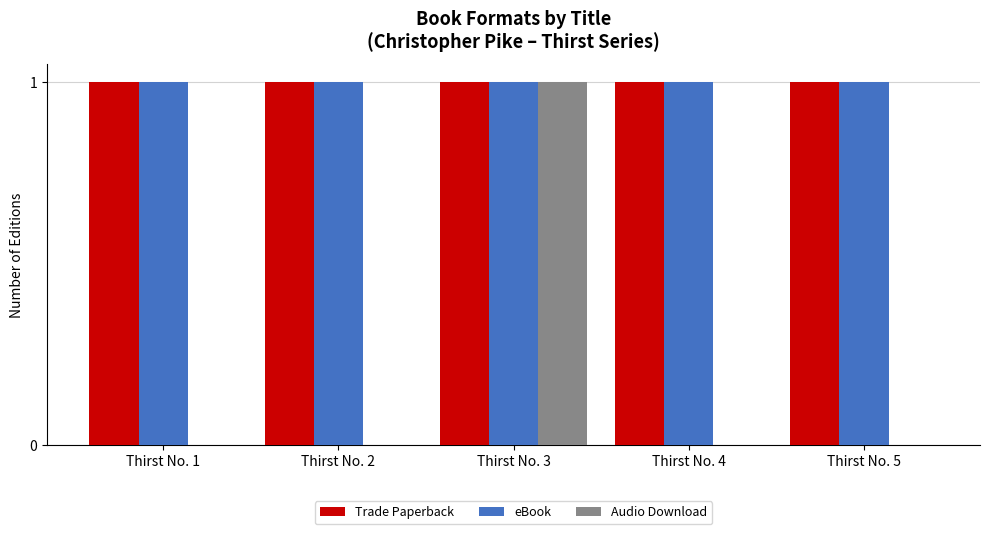

How many series are shown in this chart?

3